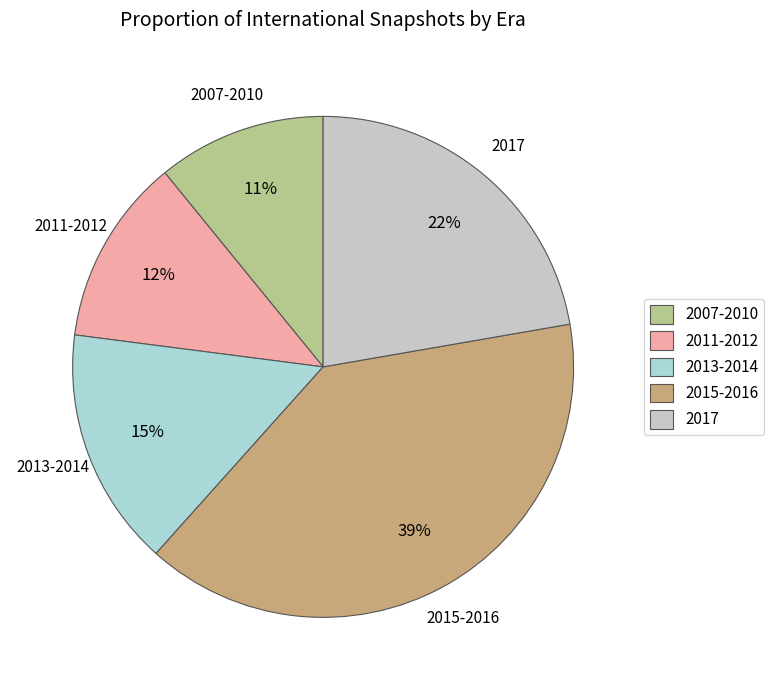

What is the smallest slice in the pie chart?

2007-2010